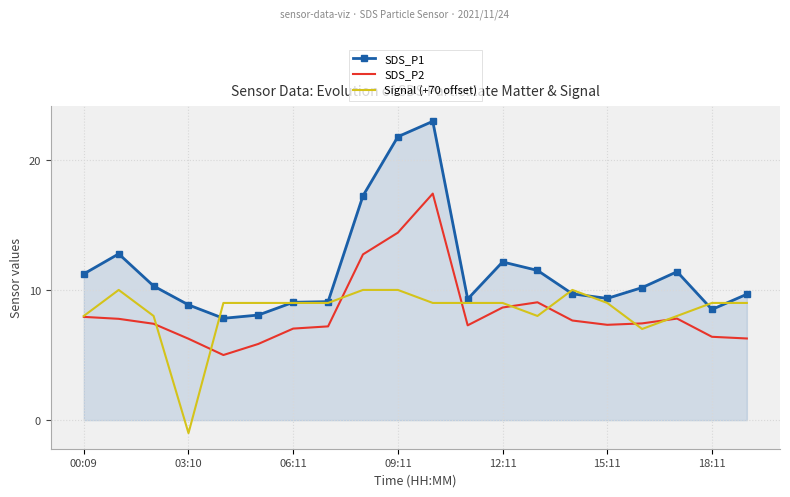

True or false: SDS_P2 and SDS_P1 intersect in this chart.

False